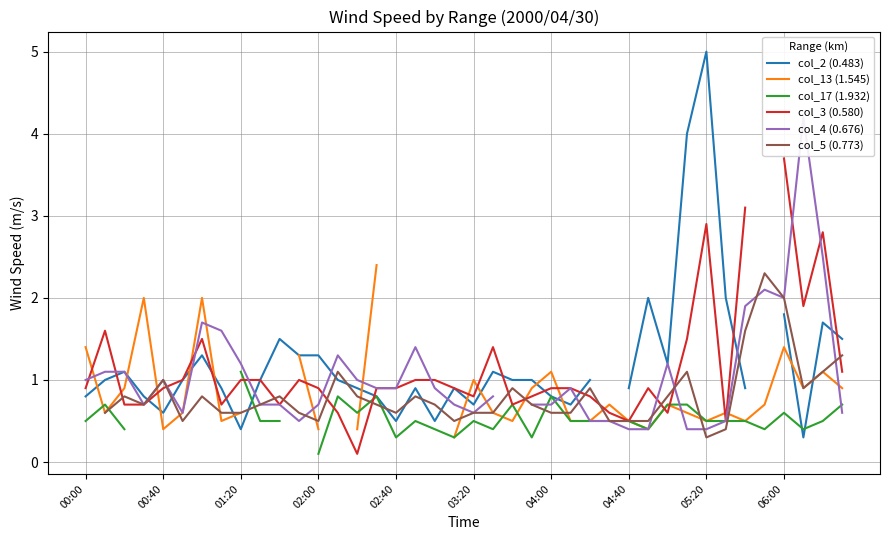

Which has a higher value, 04:00 or 25?

04:00